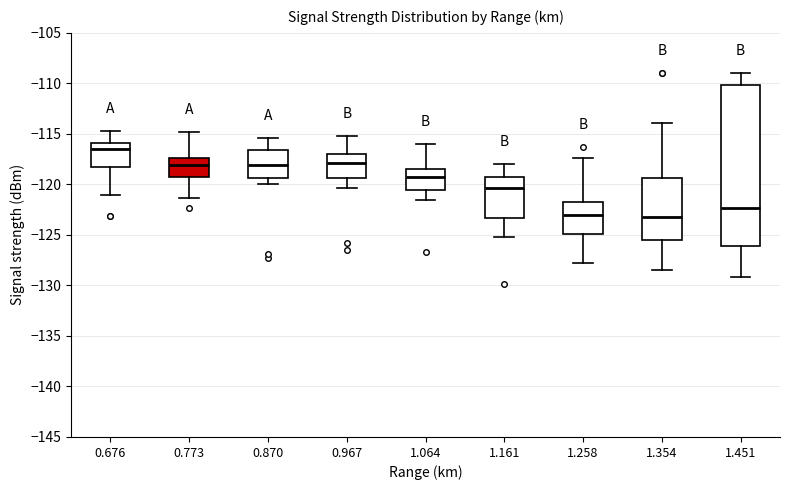

Reading left to right, read every box against the y-axis: the position of its median line, the range the box covers, and the ends of its whiskers. The values are not printed on the chart, so give them approximately, as read against the axis.

0.676: median -116.5, box -118.5 to -116.0, whiskers -121.0 to -114.5
0.773: median -118.0, box -119.0 to -117.5, whiskers -121.5 to -115.0
0.870: median -118.0, box -119.5 to -116.5, whiskers -120.0 to -115.5
0.967: median -118.0, box -119.5 to -117.0, whiskers -120.5 to -115.0
1.064: median -119.5, box -120.5 to -118.5, whiskers -121.5 to -116.0
1.161: median -120.5, box -123.5 to -119.5, whiskers -125.0 to -118.0
1.258: median -123.0, box -125.0 to -122.0, whiskers -128.0 to -117.5
1.354: median -123.0, box -125.5 to -119.5, whiskers -128.5 to -114.0
1.451: median -122.5, box -126.0 to -110.0, whiskers -129.0 to -109.0